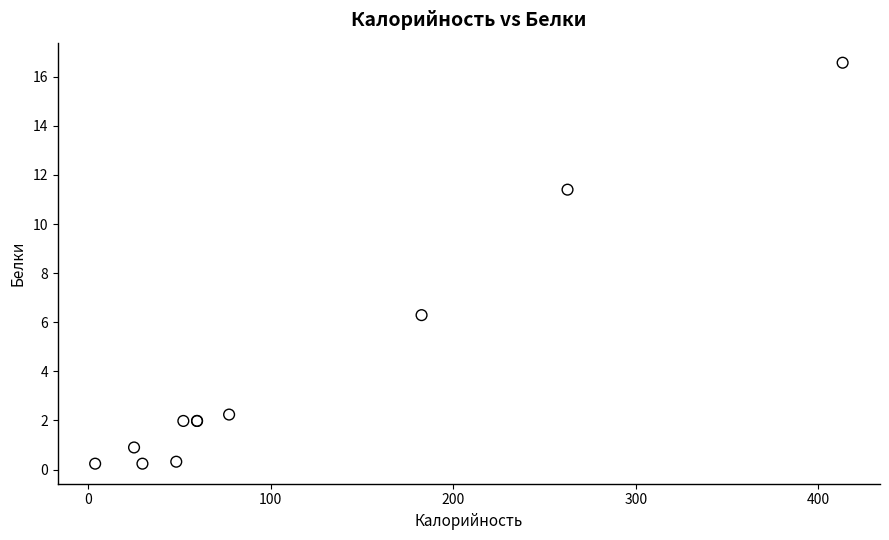

What Y value in the scatter plot is closest to 8?

6.3